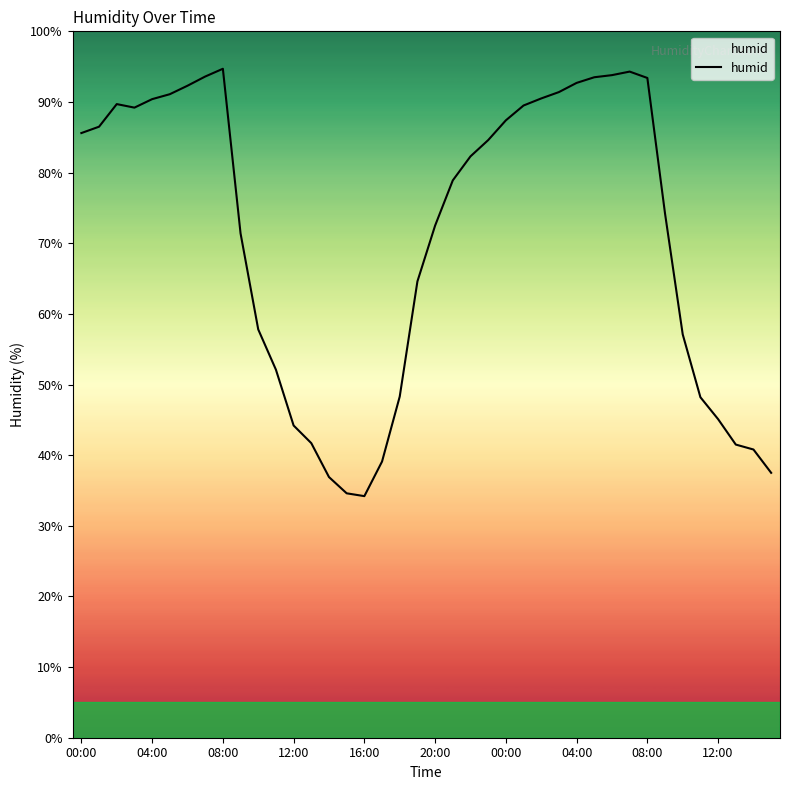

What is the maximum value shown in the chart?

94.7